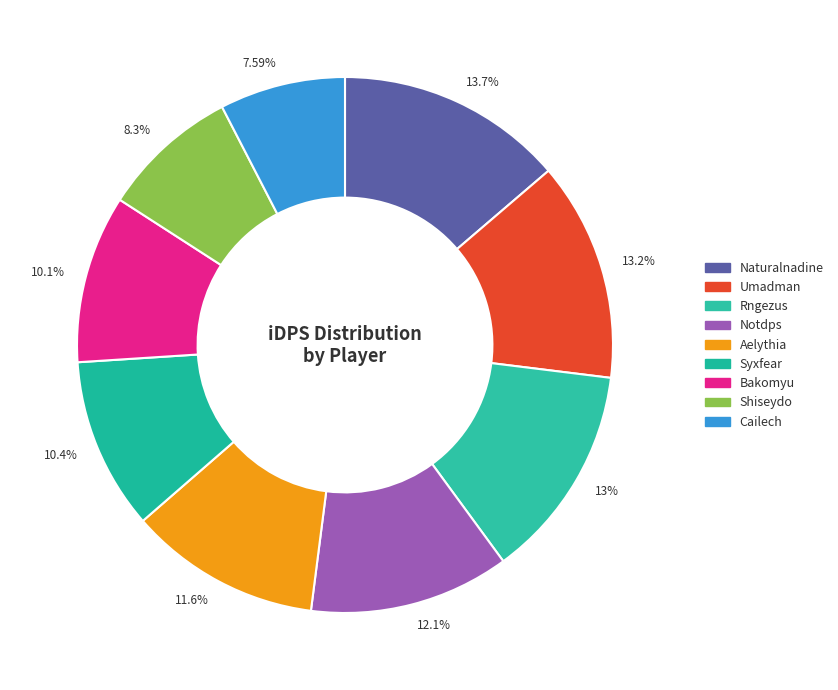

How many segments does this pie chart have?

9